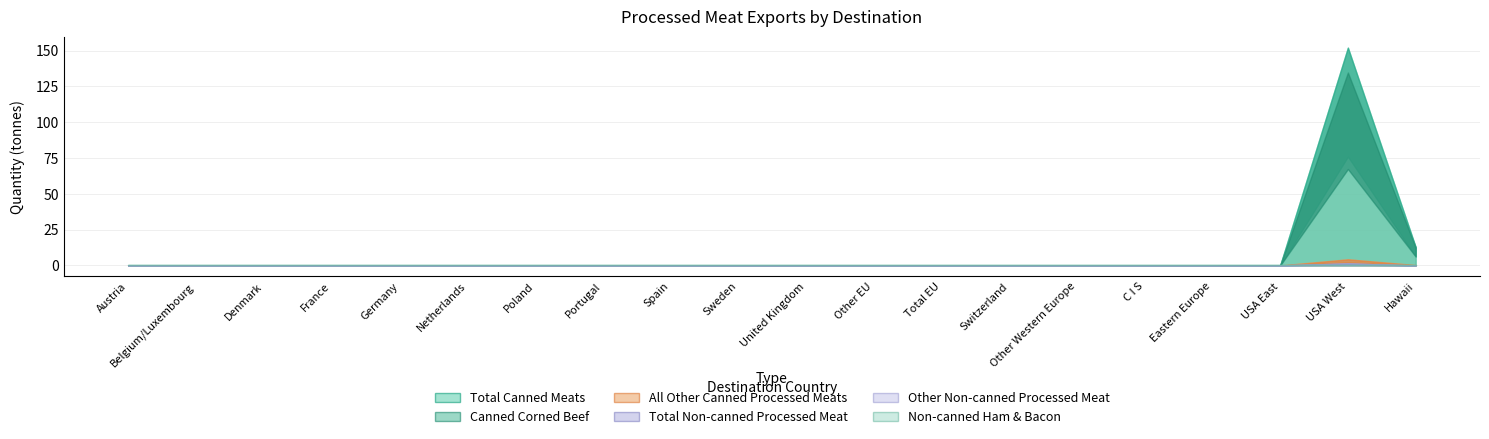

What is the label of the 4th point from the left?

France